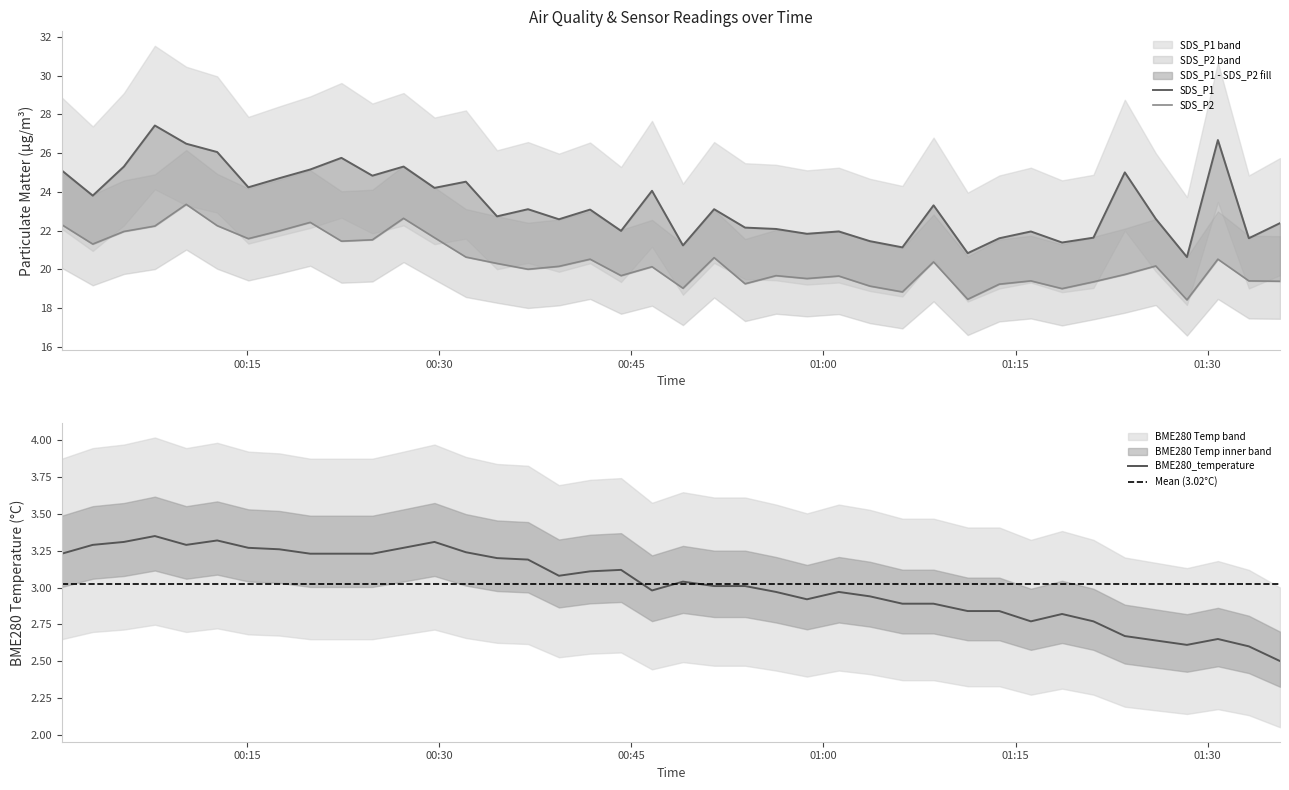

What is the lowest value of the BME280_temperature series?

2.5